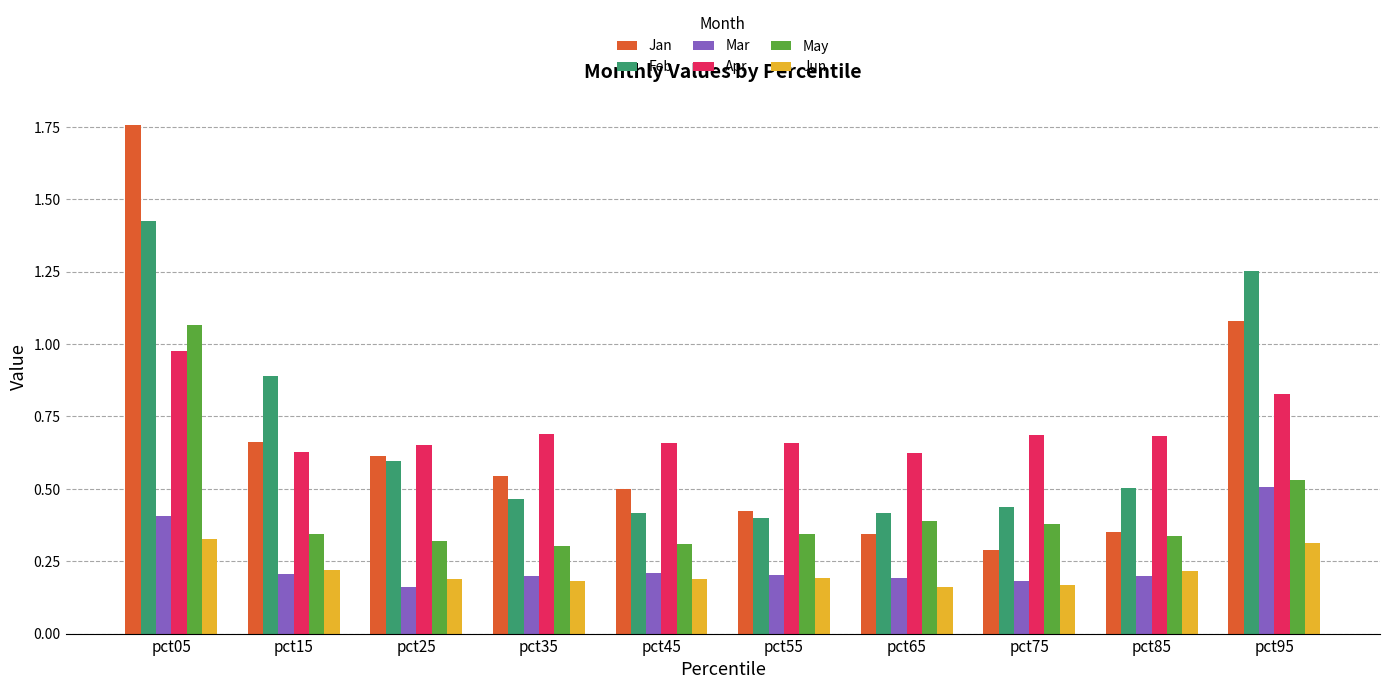

What is the sum of all Jun values?

2.2